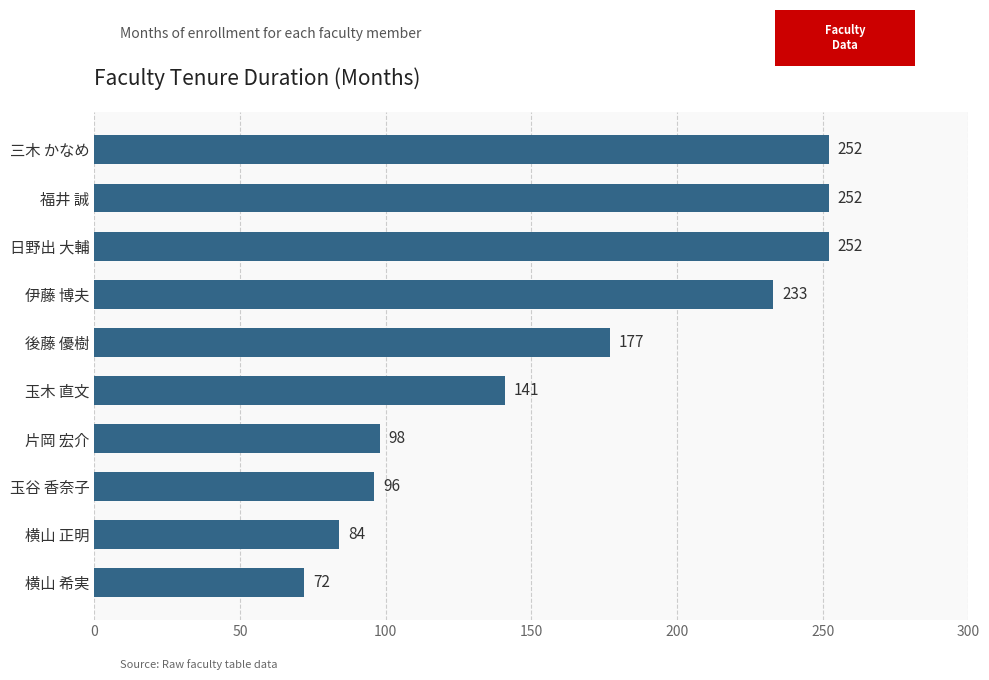

What is the change in value from 片岡 宏介 to 福井 誠?

+154